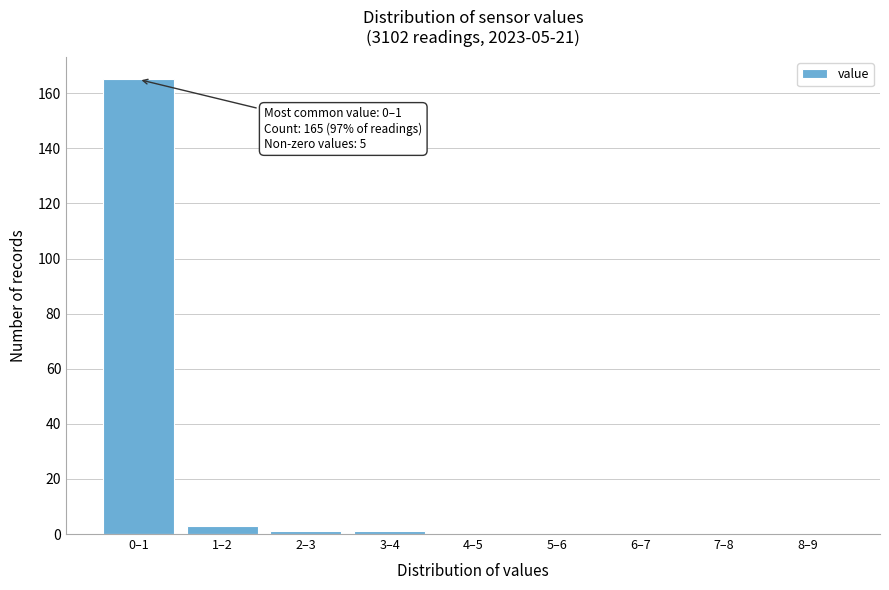

Reading right to left, what are all the values shown in this chart?

8–9=0	7–8=0	6–7=0	5–6=0	4–5=0	3–4=1	2–3=1	1–2=3	0–1=165